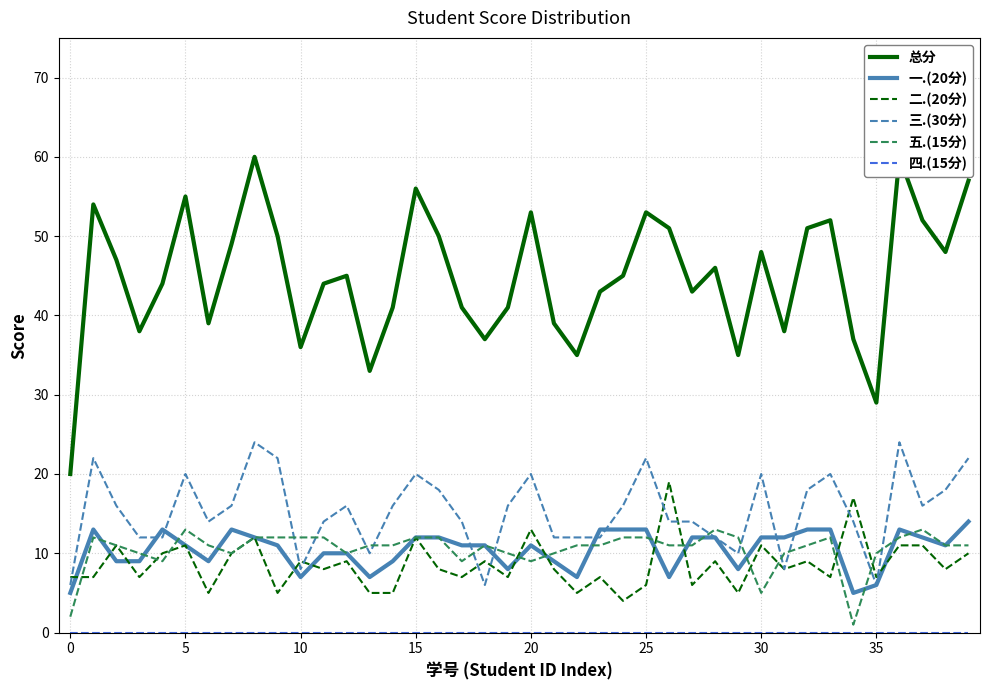

Rank the series by their maximum value, from highest to lowest.

总分, 三.(30分), 二.(20分), 一.(20分), 五.(15分), 四.(15分)